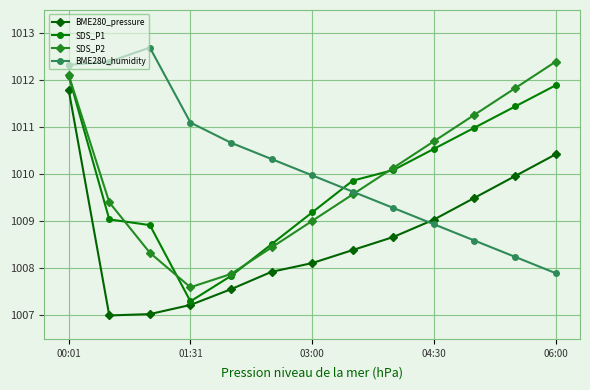

How many interior local valleys does the BME280_pressure series have?

1